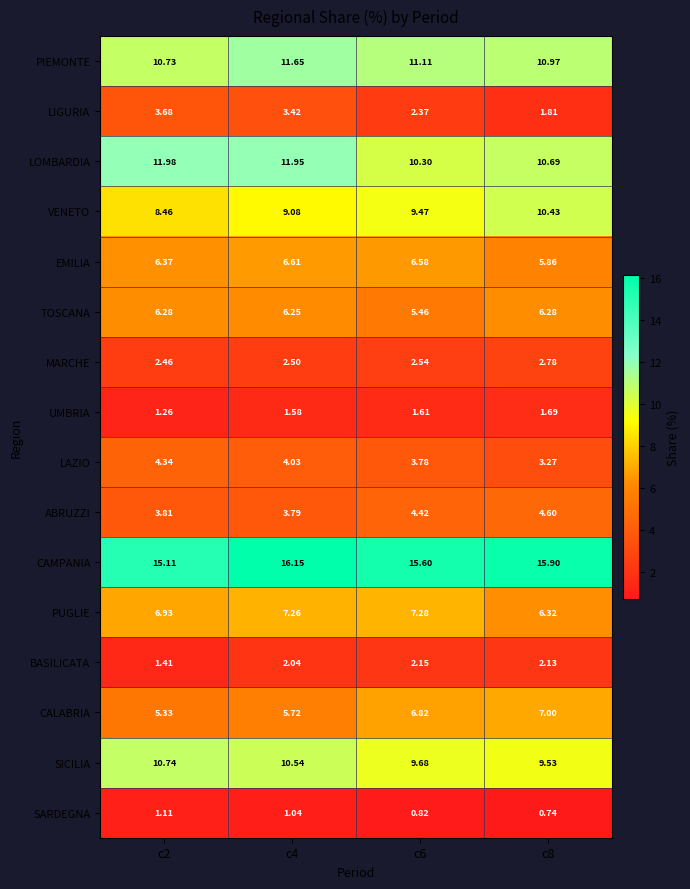

Which series has the largest total across all categories?

CAMPANIA